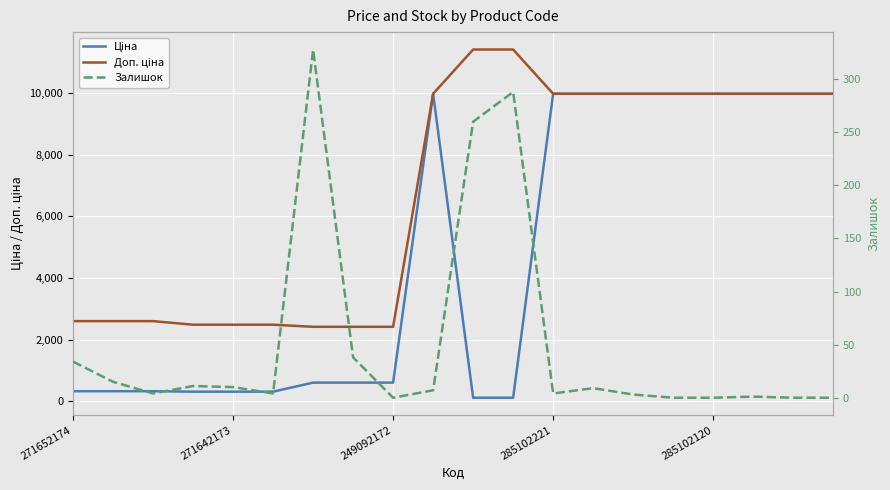

Where do Ціна and Залишок first cross each other?

9 and 10